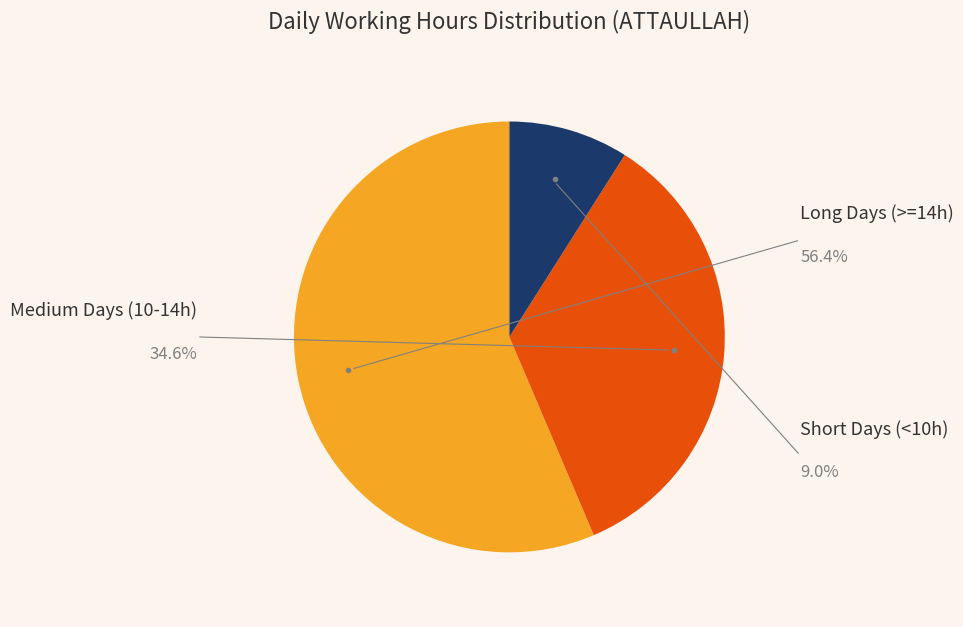

Count the number of slices in the pie.

3